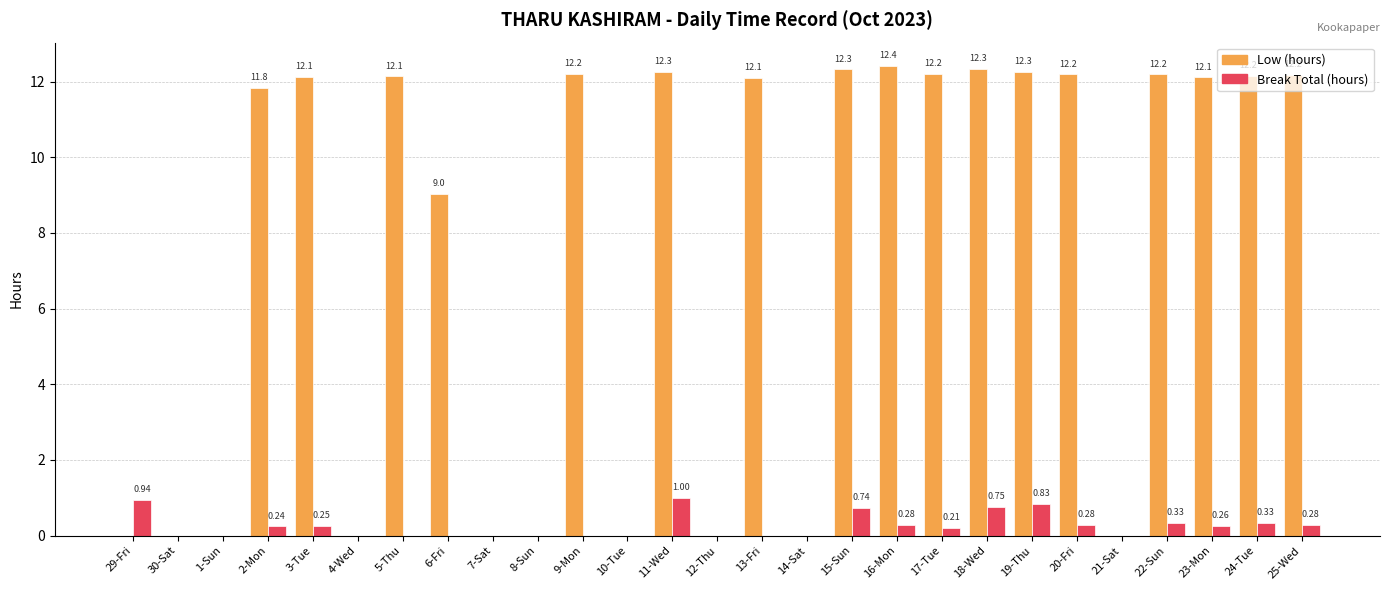

What is the sum of the Low (hours) values at 7-Sat and 22-Sun?

12.2